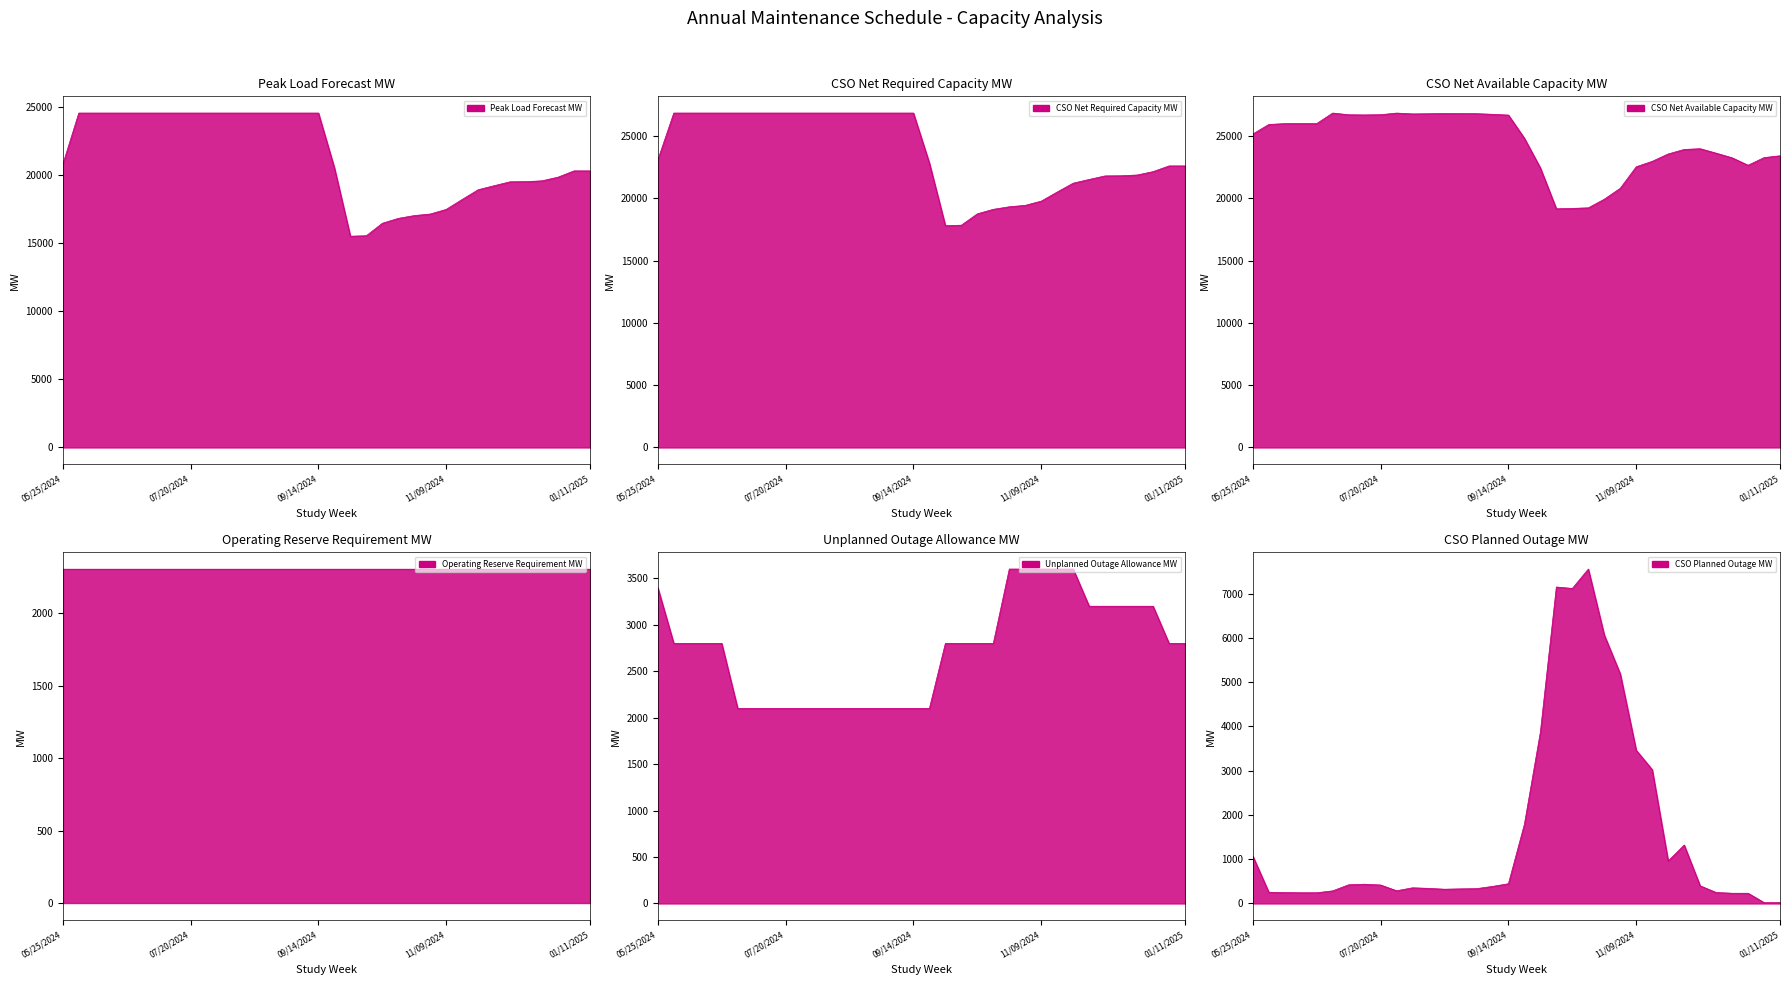

What is the maximum value shown in the chart?

26858